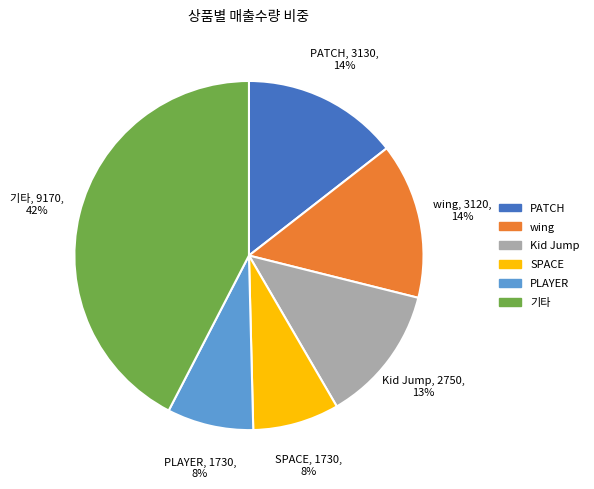

To the nearest percent, what is the average slice percentage?

17%